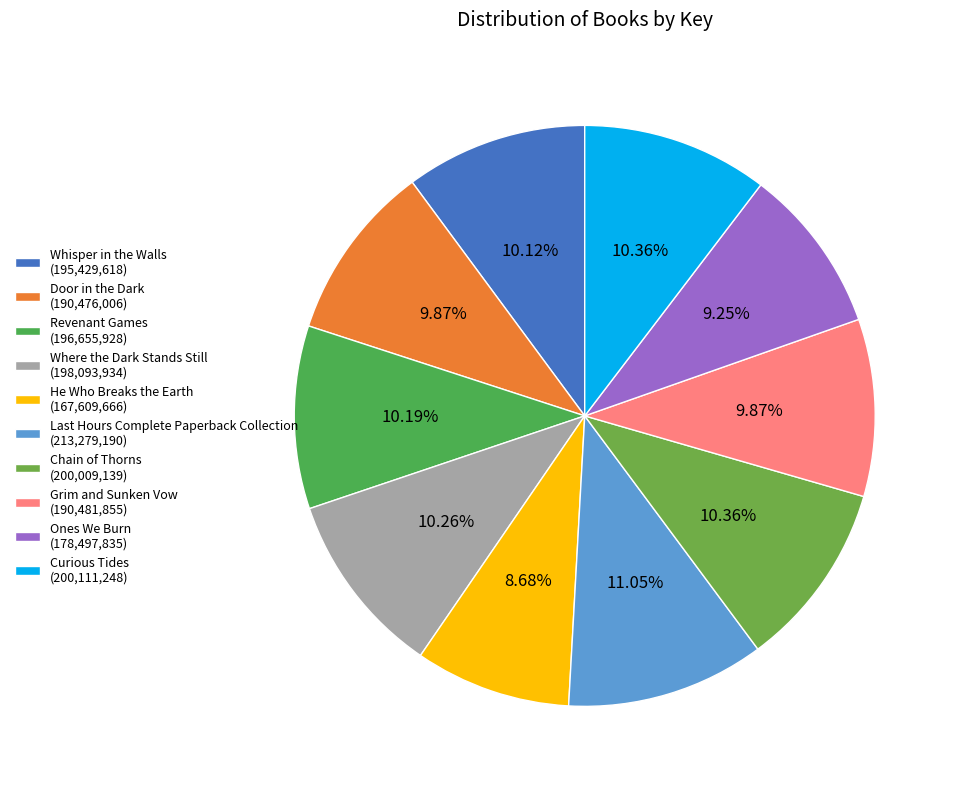

Does He Who Breaks the Earth represent more than half of the total?

No